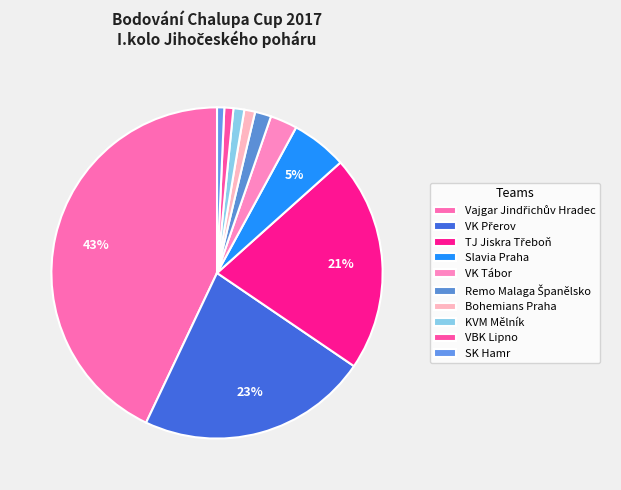

How many slices are in this pie chart?

10